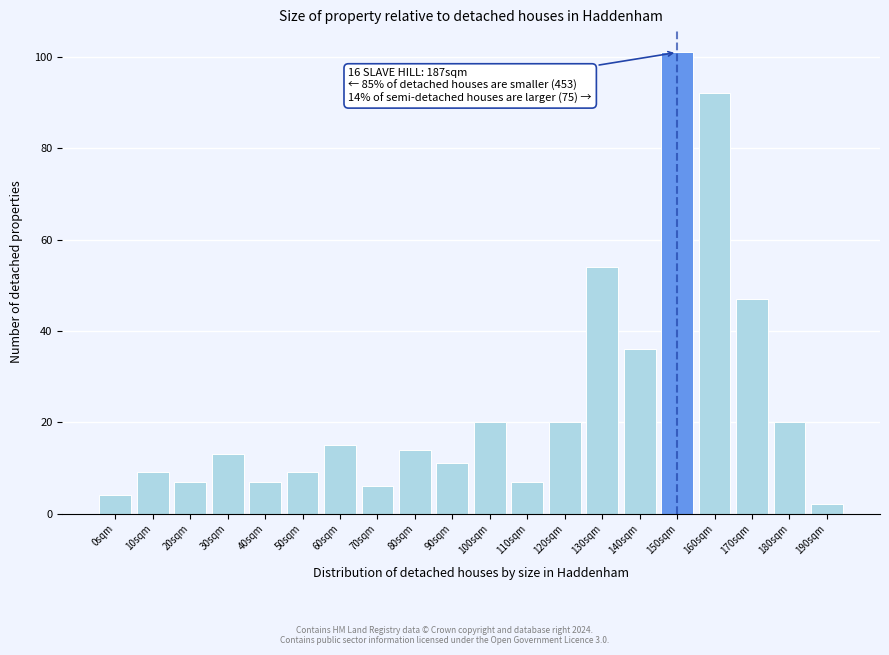

Reading left to right, extract all data points from this chart.

4	9	7	13	7	9	15	6	14	11	20	7	20	54	36	101	92	47	20	2